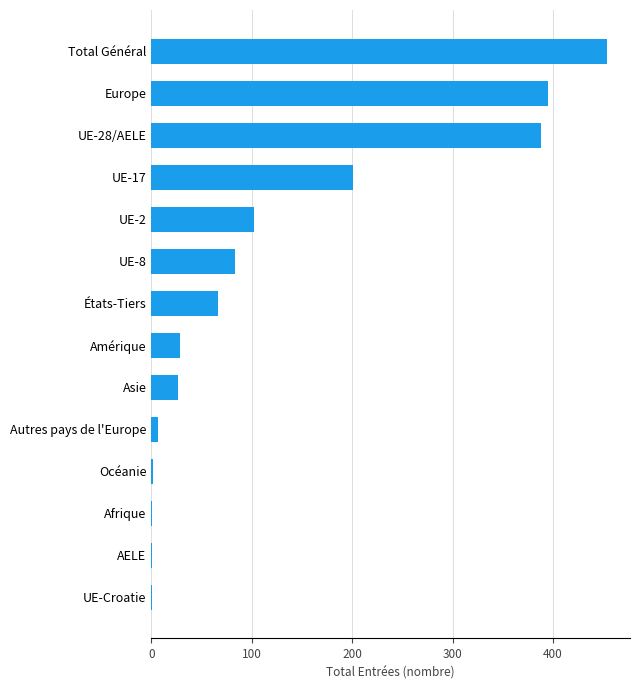

What is the change in value from États-Tiers to Europe?

+329